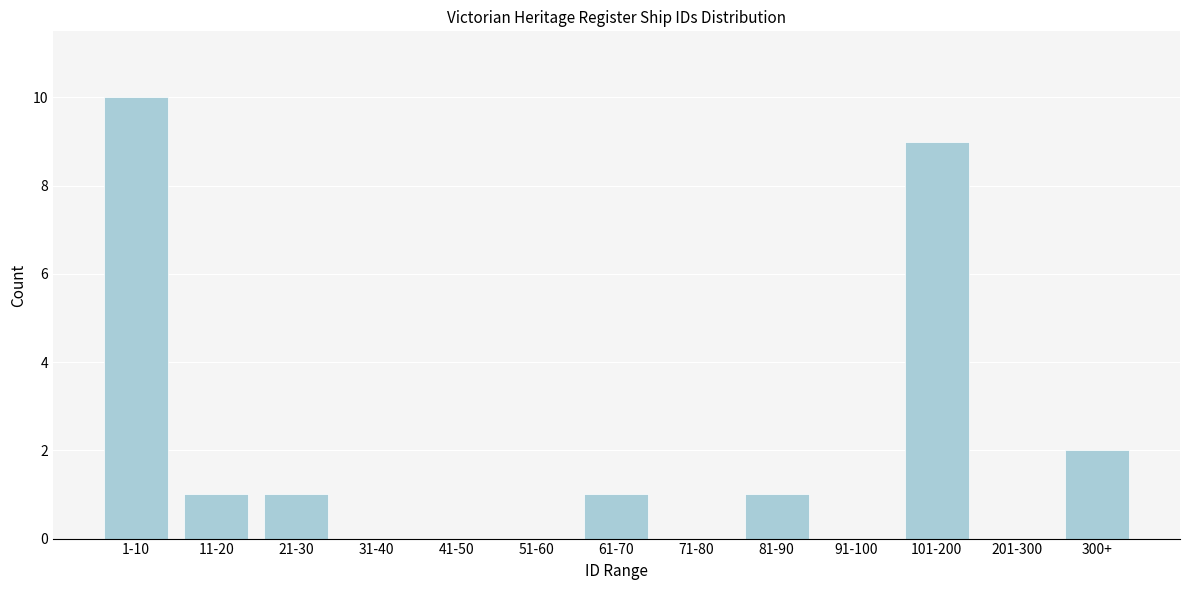

Reading right to left, transcribe all the data shown in this chart.

300+=2	201-300=0	101-200=9	91-100=0	81-90=1	71-80=0	61-70=1	51-60=0	41-50=0	31-40=0	21-30=1	11-20=1	1-10=10